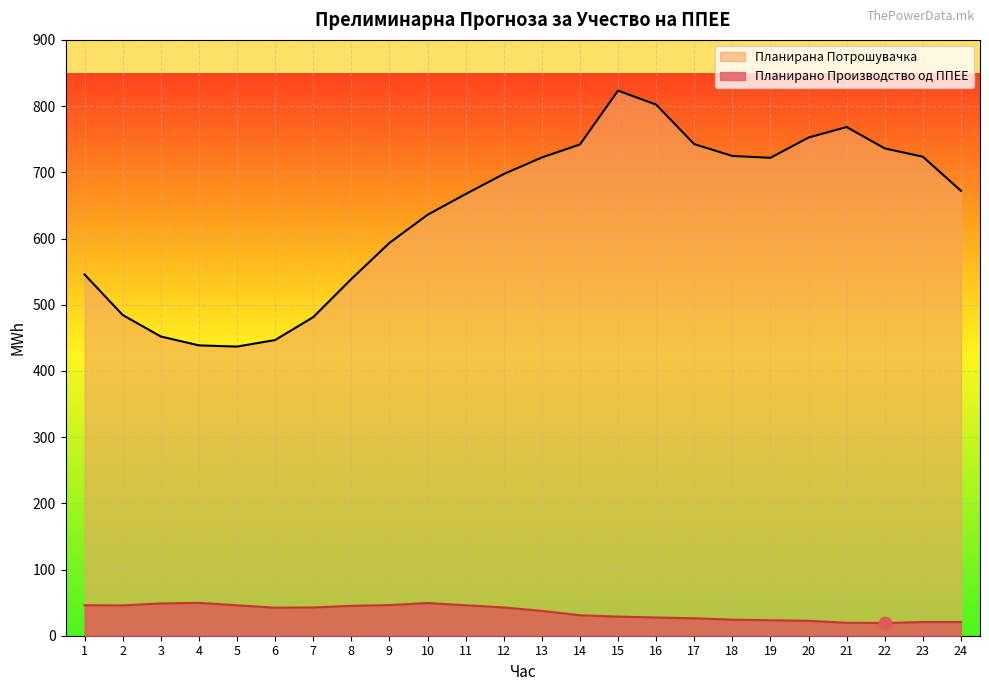

What is the total value across all series at 18?

748.9